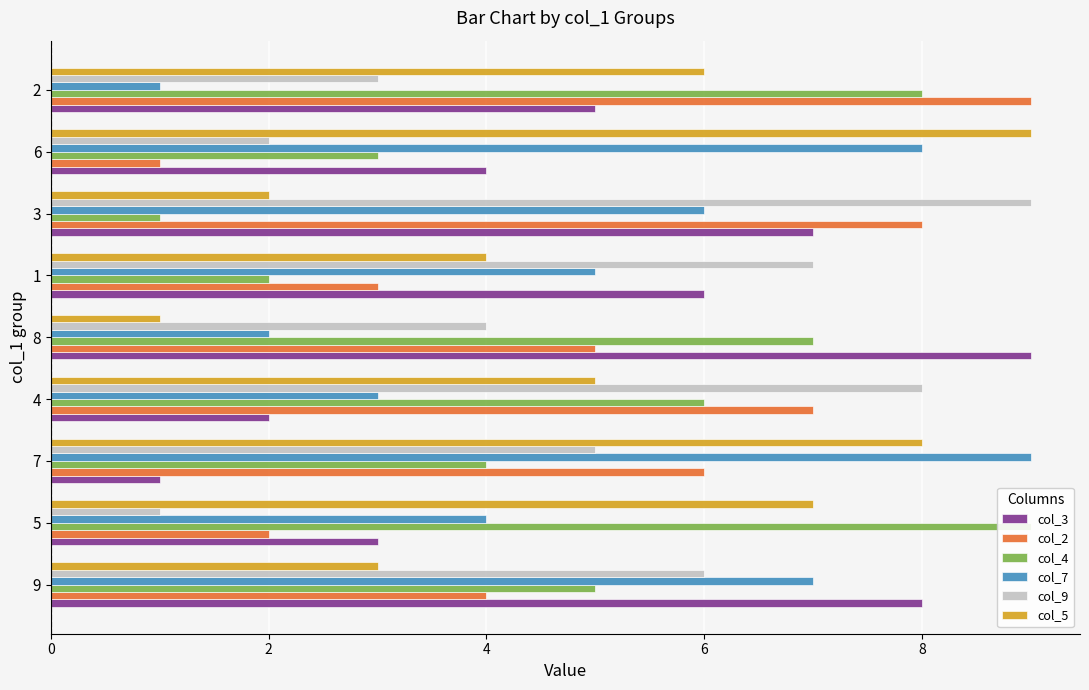

At how many categories does at least one series exceed 3?

9